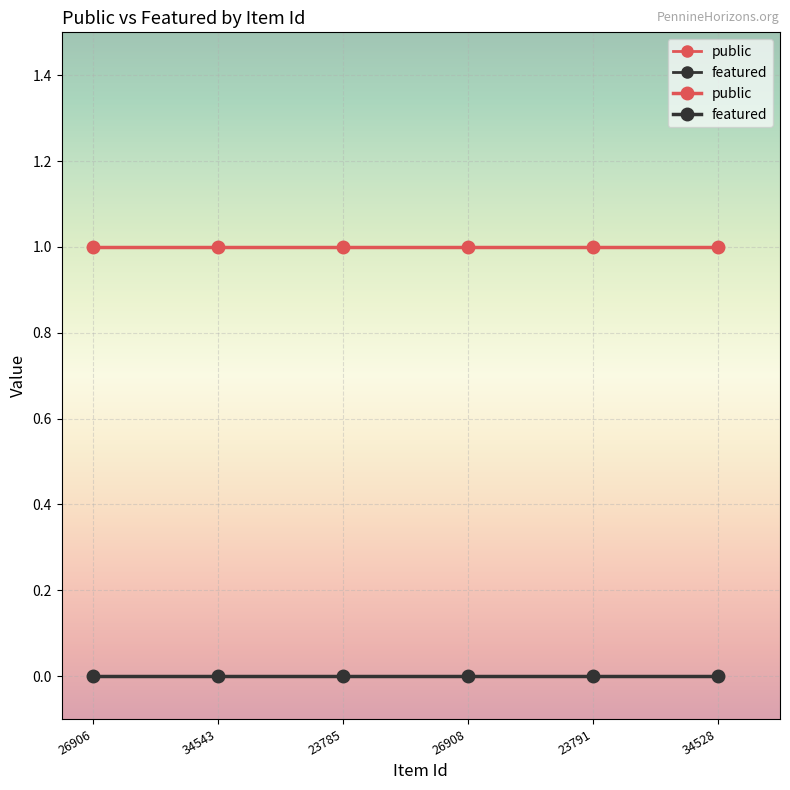

True or false: public and featured cross at least once.

False